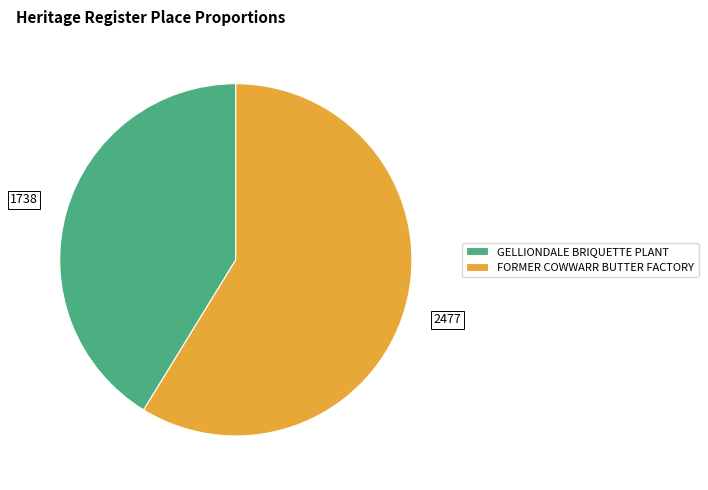

The FORMER COWWARR BUTTER FACTORY slice represents 72% of the pie. True or false?

False